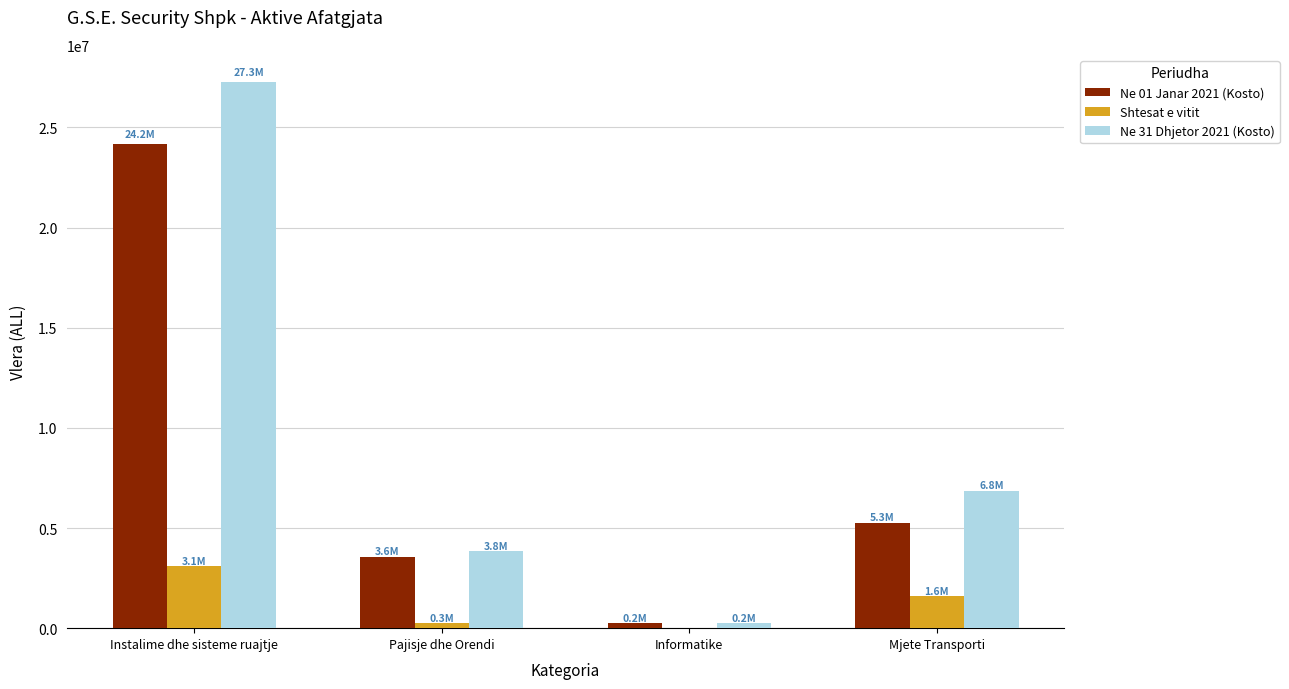

Which series has the largest total across all categories?

Ne 31 Dhjetor 2021 (Kosto)